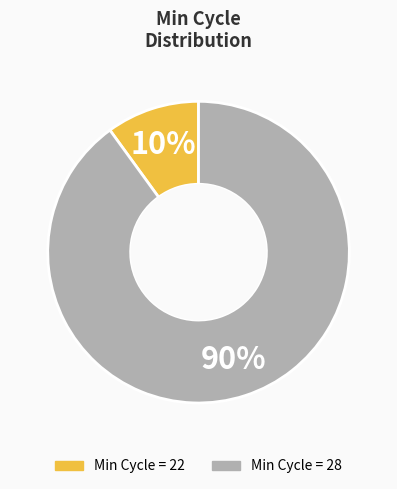

Does any single category account for the majority?

Yes